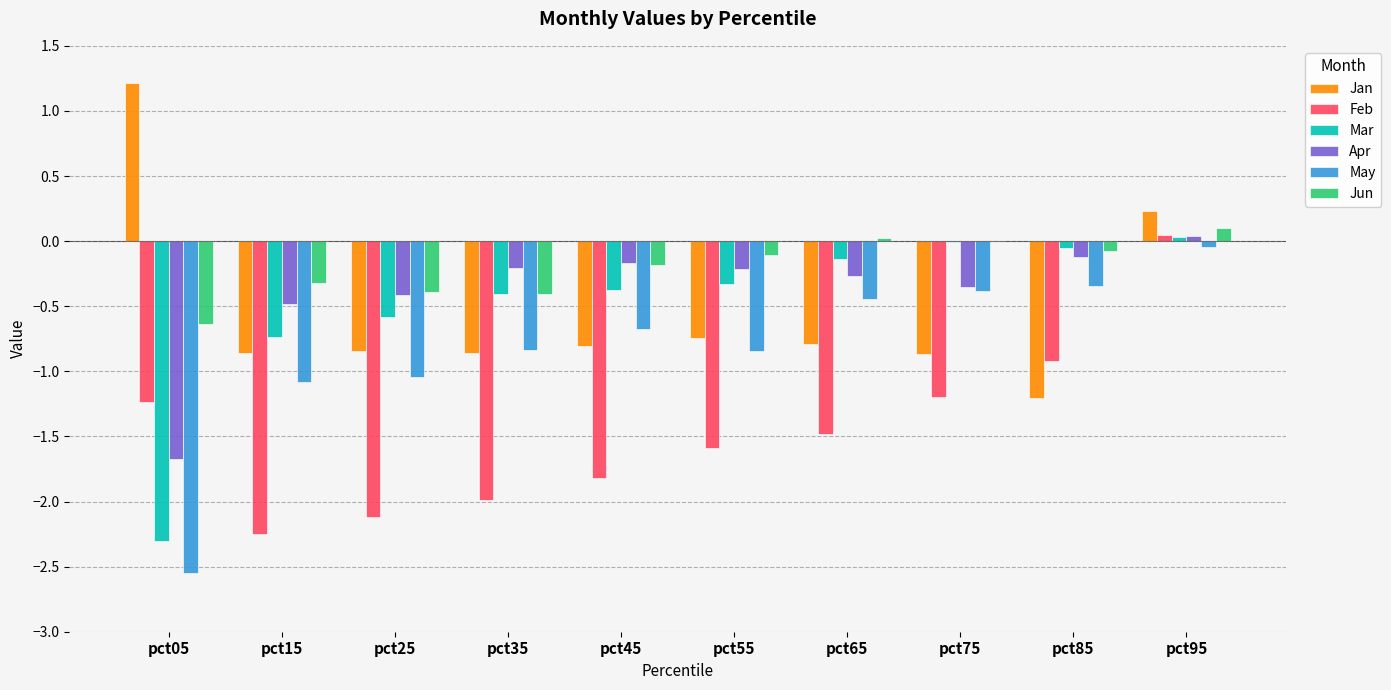

Which series has the largest range (max minus min)?

May